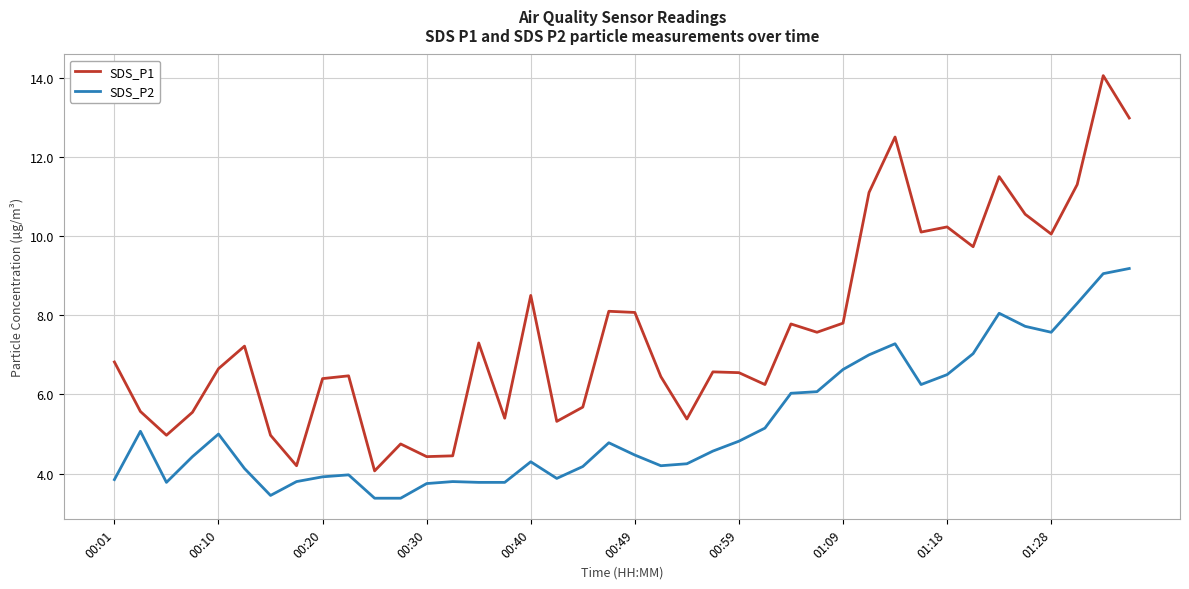

Count the number of categories in the chart.

40